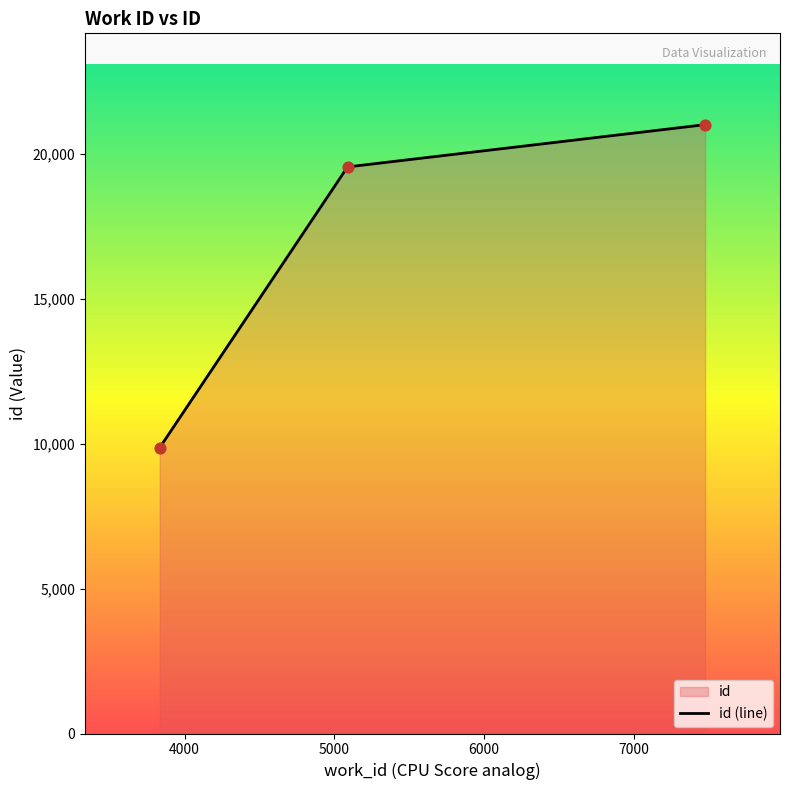

What is the ratio of the value at 3834 to the value at 5088?

0.5